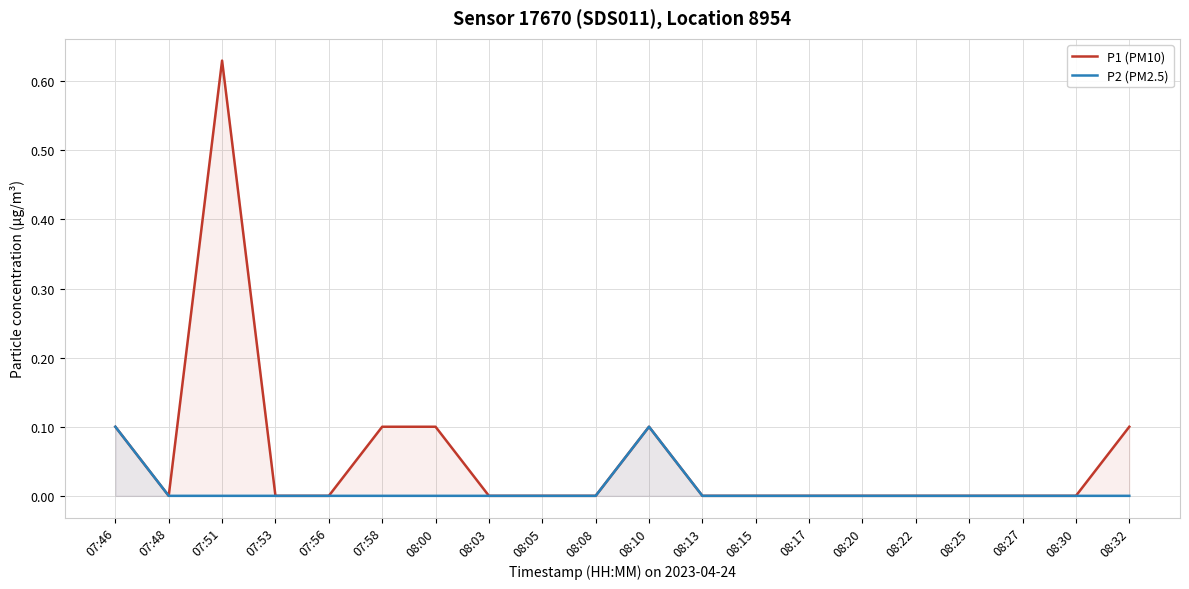

At which label does P2 (PM2.5) reach its minimum?

07:48